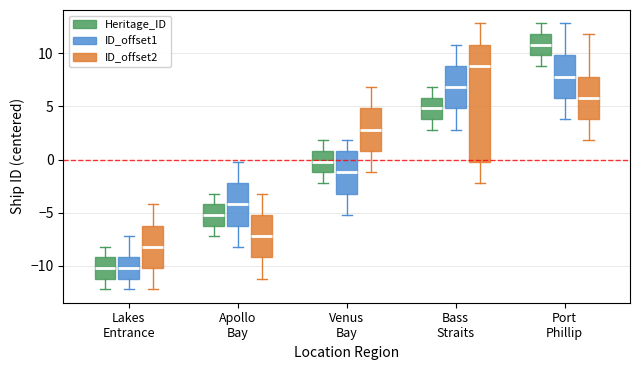

Where is the lower edge of the box for Venus Bay (ID_offset1) on the y-axis? The values are not printed on the chart, so give them approximately, as read against the axis.

-3